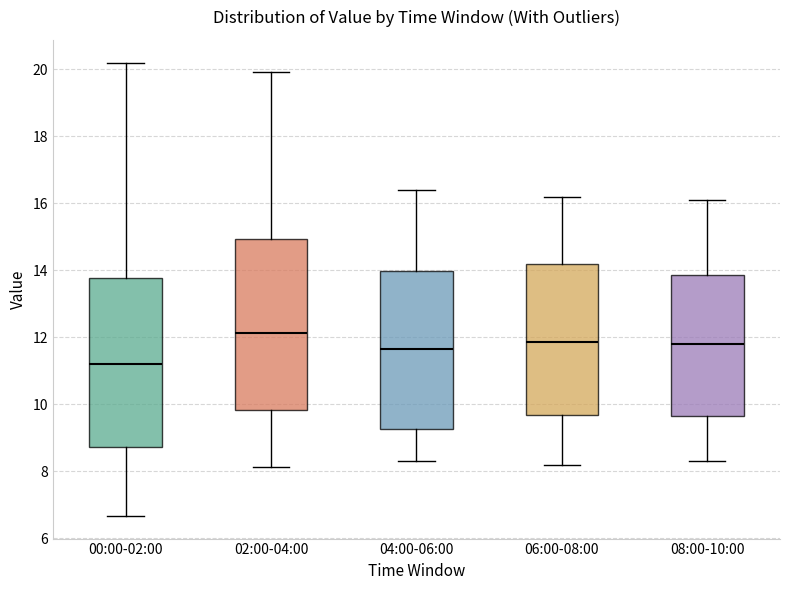

Reading left to right, transcribe this box plot: for each box, give where its median line is, the range the box spans, and where its two whiskers end, as read against the y-axis. The values are not printed on the chart, so give them approximately, as read against the axis.

00:00-02:00: median 11.2, box 8.8 to 13.8, whiskers 6.6 to 20.2
02:00-04:00: median 12.2, box 9.8 to 15.0, whiskers 8.2 to 20.0
04:00-06:00: median 11.6, box 9.2 to 14.0, whiskers 8.4 to 16.4
06:00-08:00: median 11.8, box 9.6 to 14.2, whiskers 8.2 to 16.2
08:00-10:00: median 11.8, box 9.6 to 13.8, whiskers 8.4 to 16.2